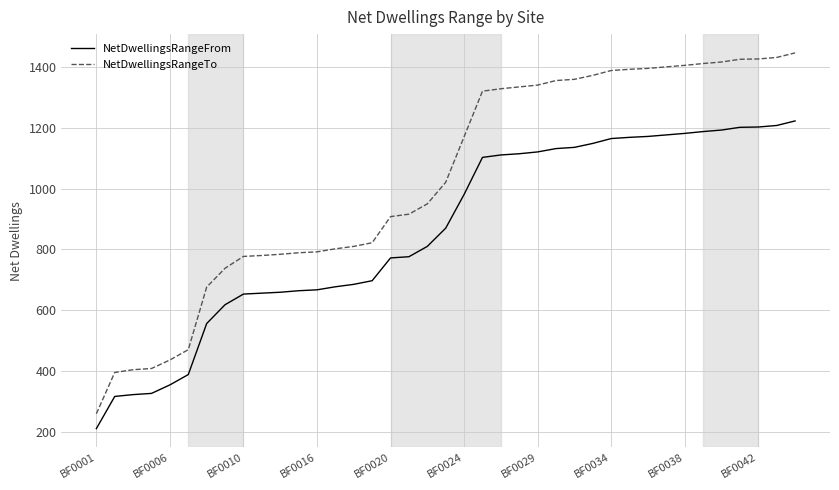

True or false: NetDwellingsRangeFrom and NetDwellingsRangeTo intersect in this chart.

False